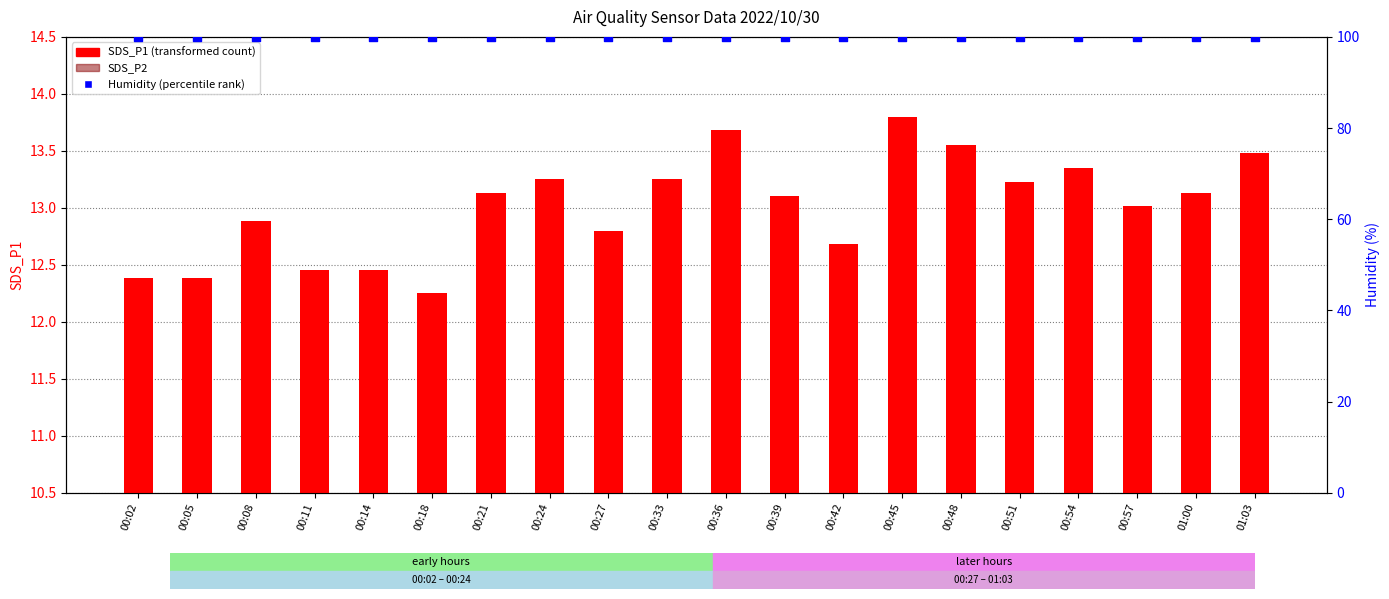

Which series contains the highest Y value?

Humidity (percentile rank)